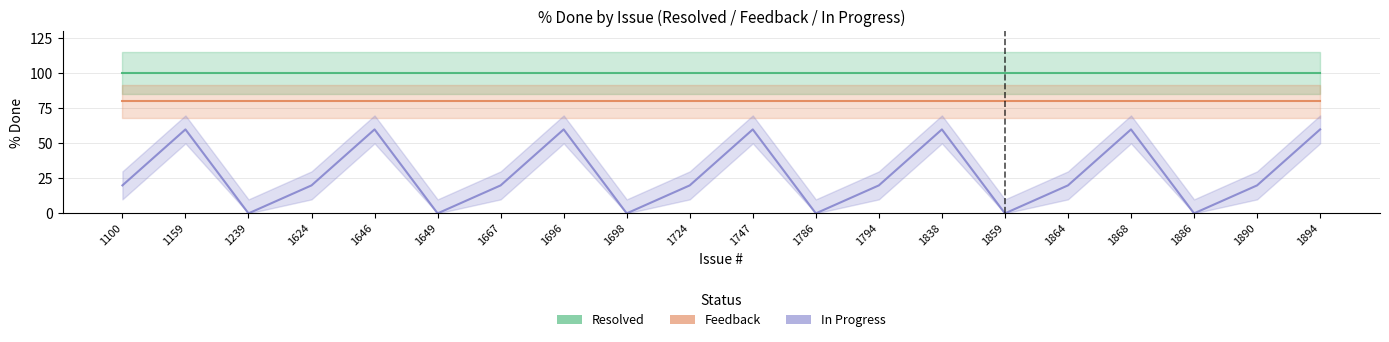

What are all the series names shown in the legend?

Resolved, Feedback, In Progress